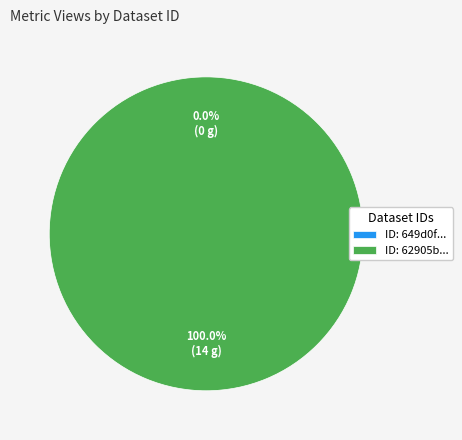

Does any single category account for the majority?

Yes